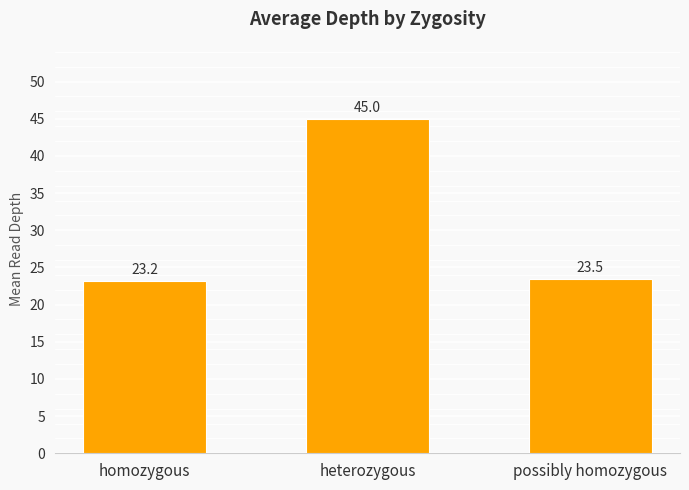

Rank the categories by value from highest to lowest.

heterozygous, possibly homozygous, homozygous